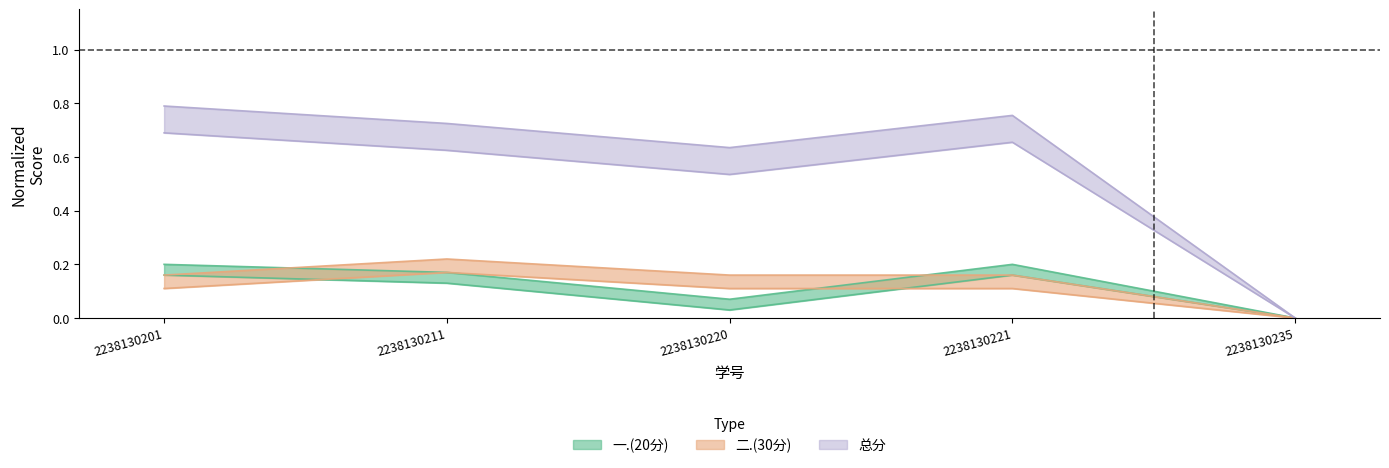

True or false: 四.(20分) and 二.(30分) intersect in this chart.

False